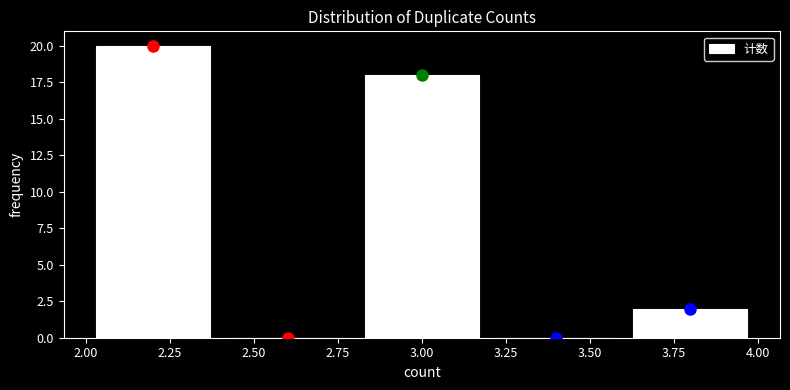

Over which range of the x-axis is the bar tallest?

2.0 to 2.4